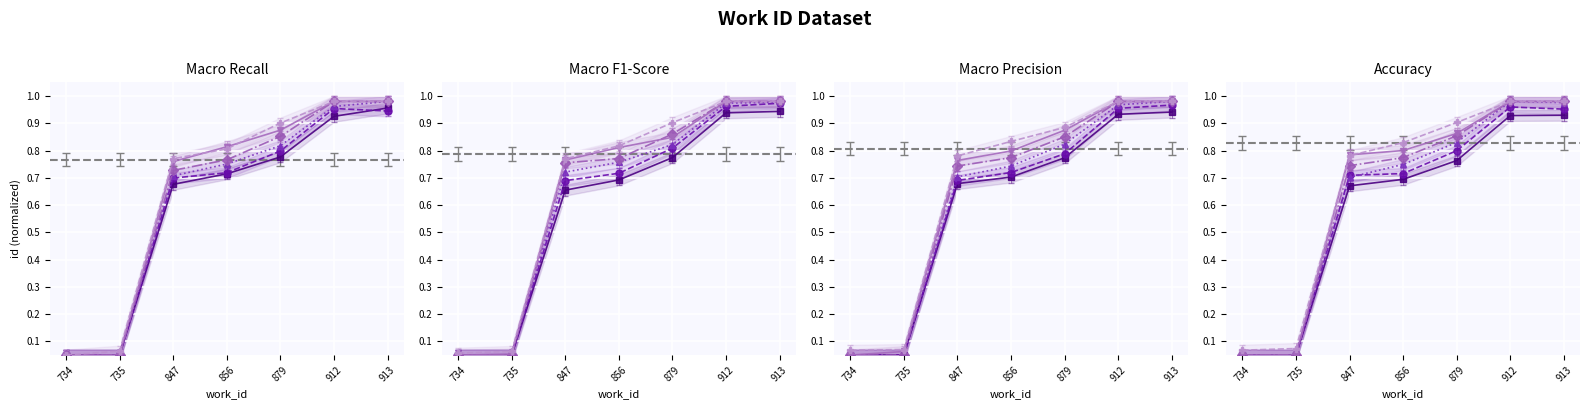

At which category is the sum across all series the highest?

912